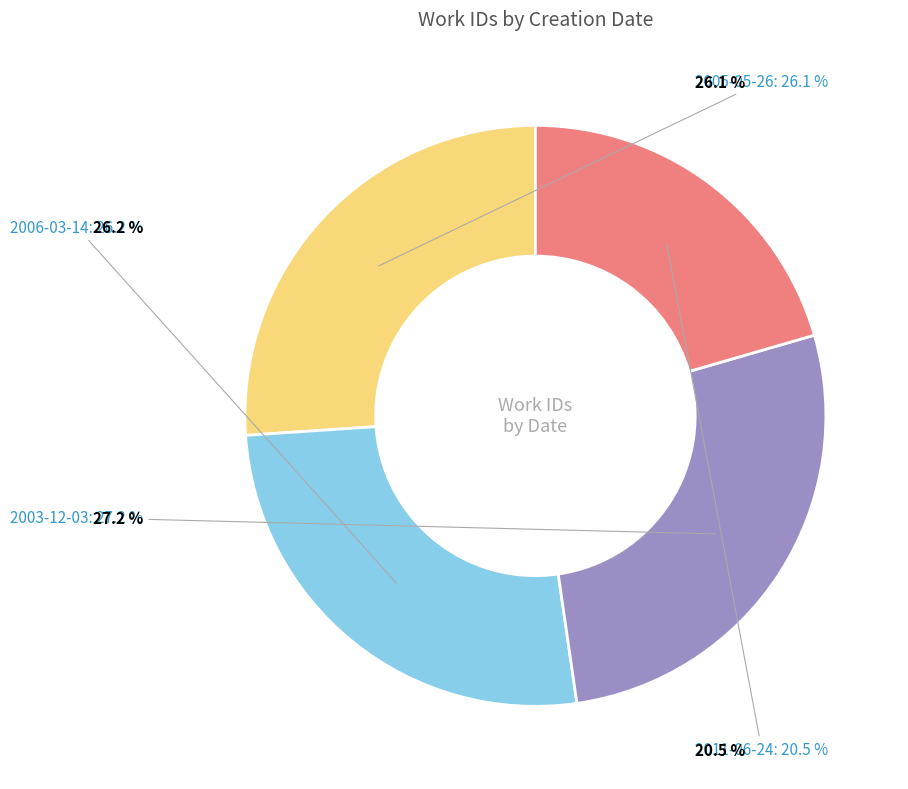

Does any single category account for the majority?

No